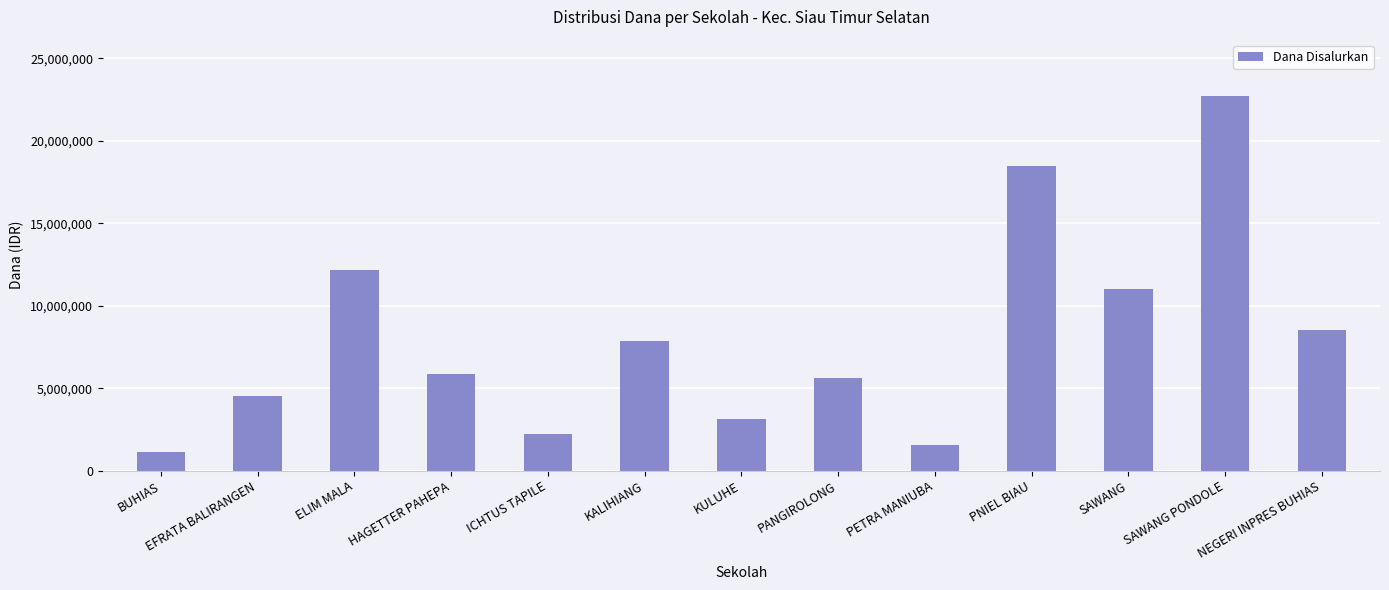

The value at KULUHE is 5596078. True or false?

False